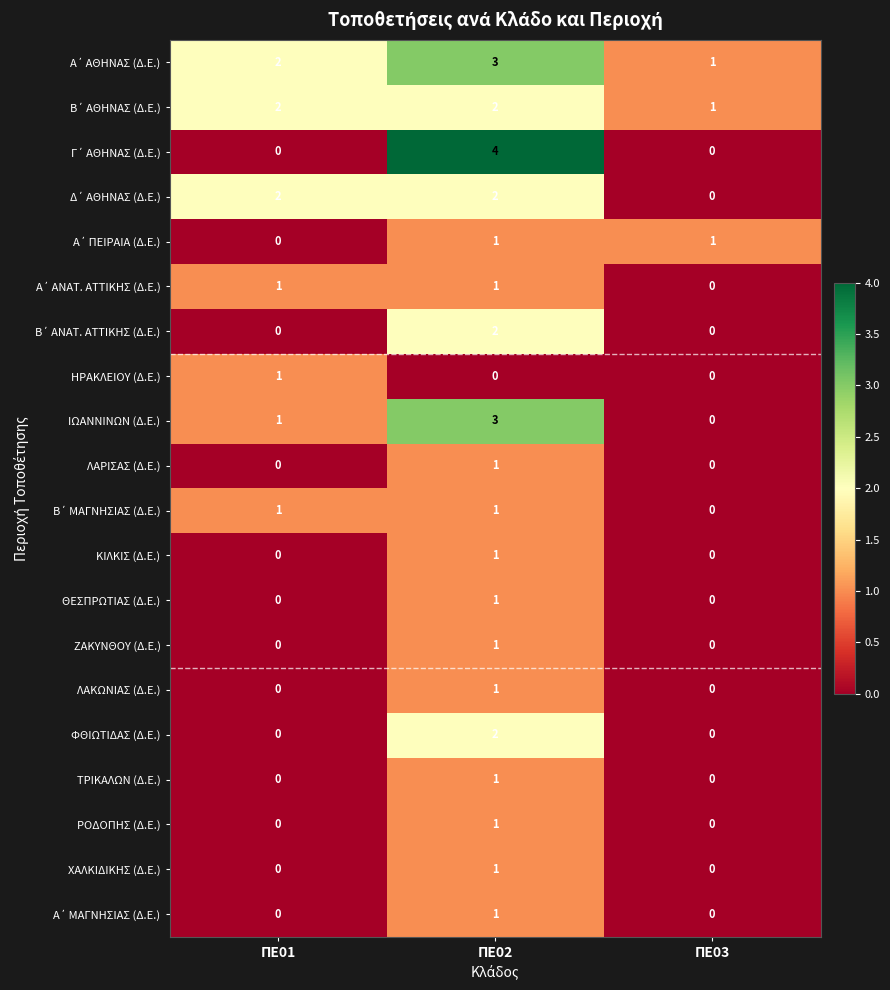

What is the total value across all series at ΠΕ03?

3